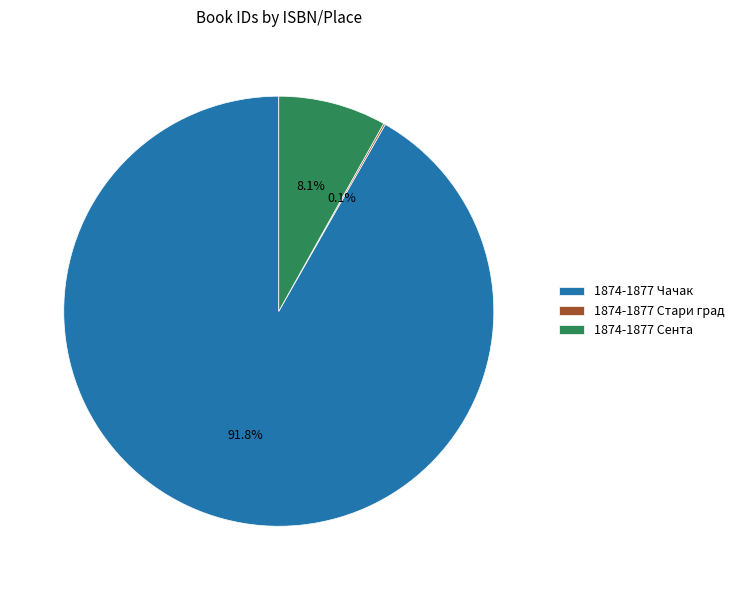

To the nearest percent, what is the difference between the largest and smallest slice percentages?

92%